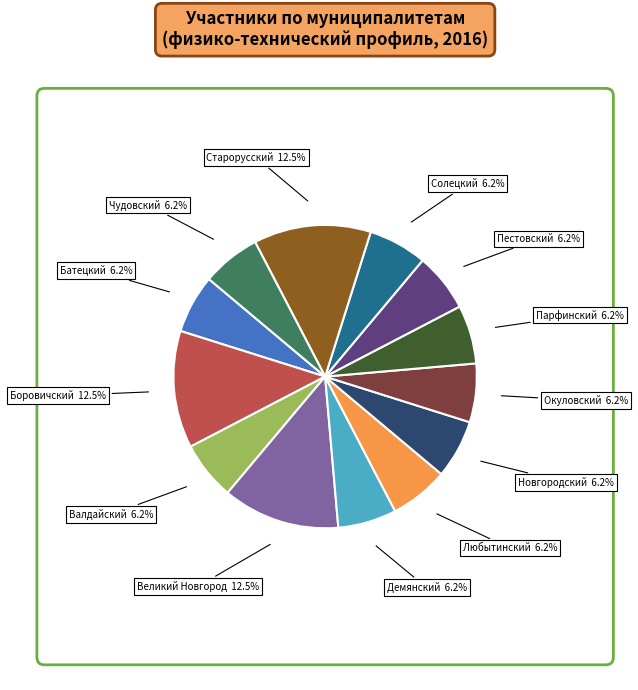

Does any single category account for the majority?

No